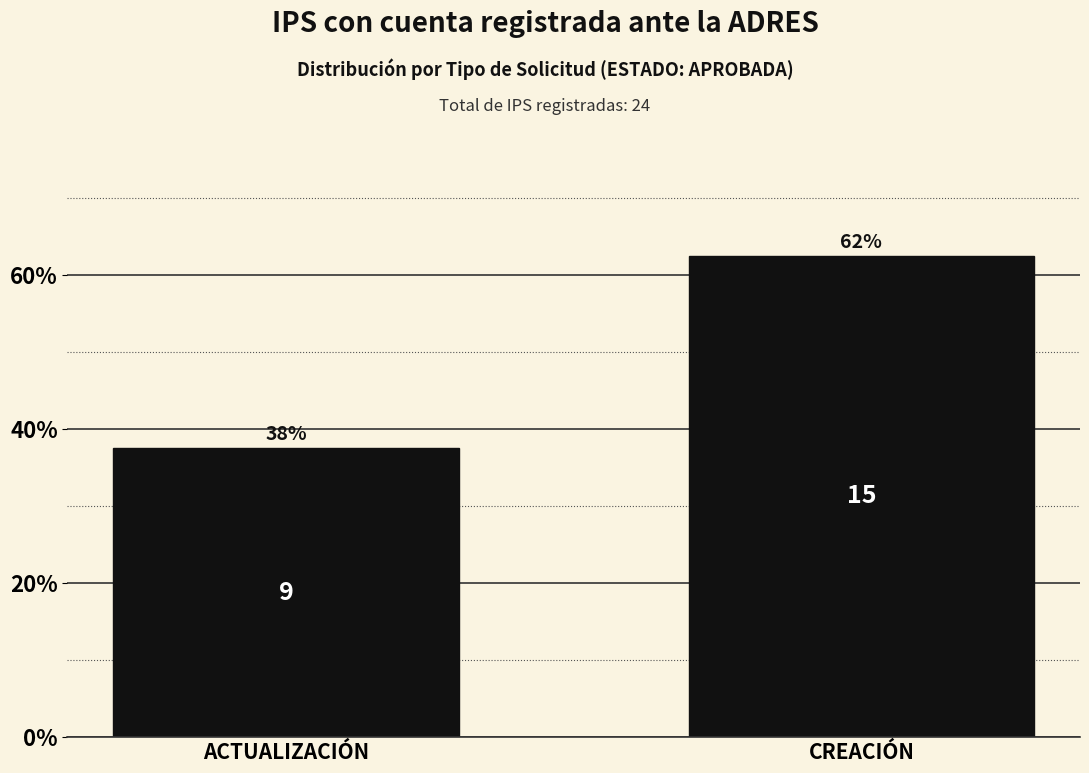

How many bars are there in total?

2